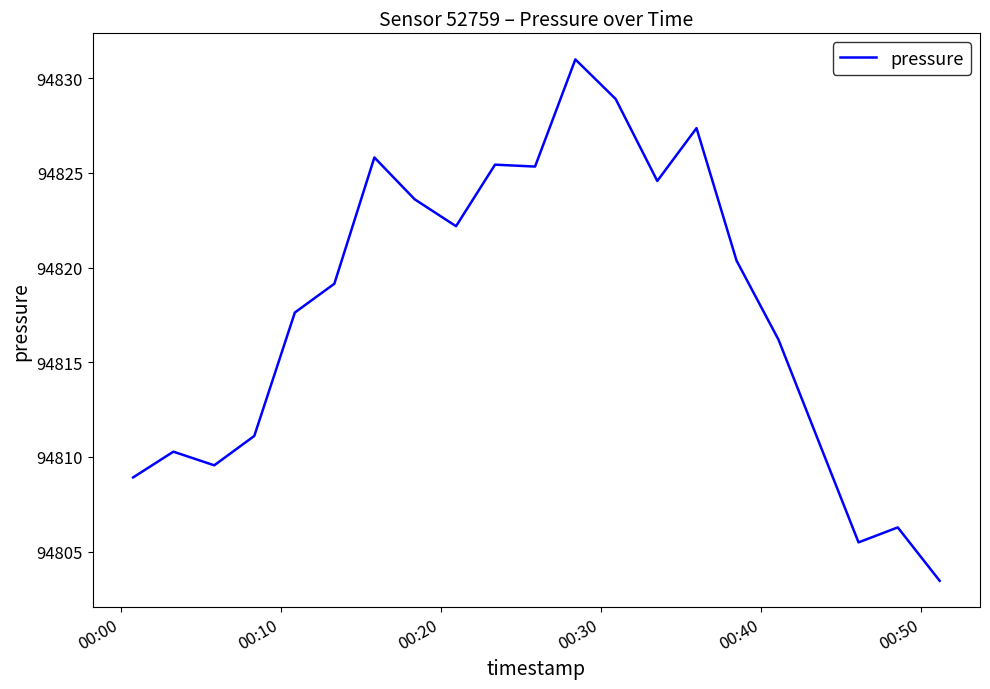

What is the maximum value shown in the chart?

94831.0